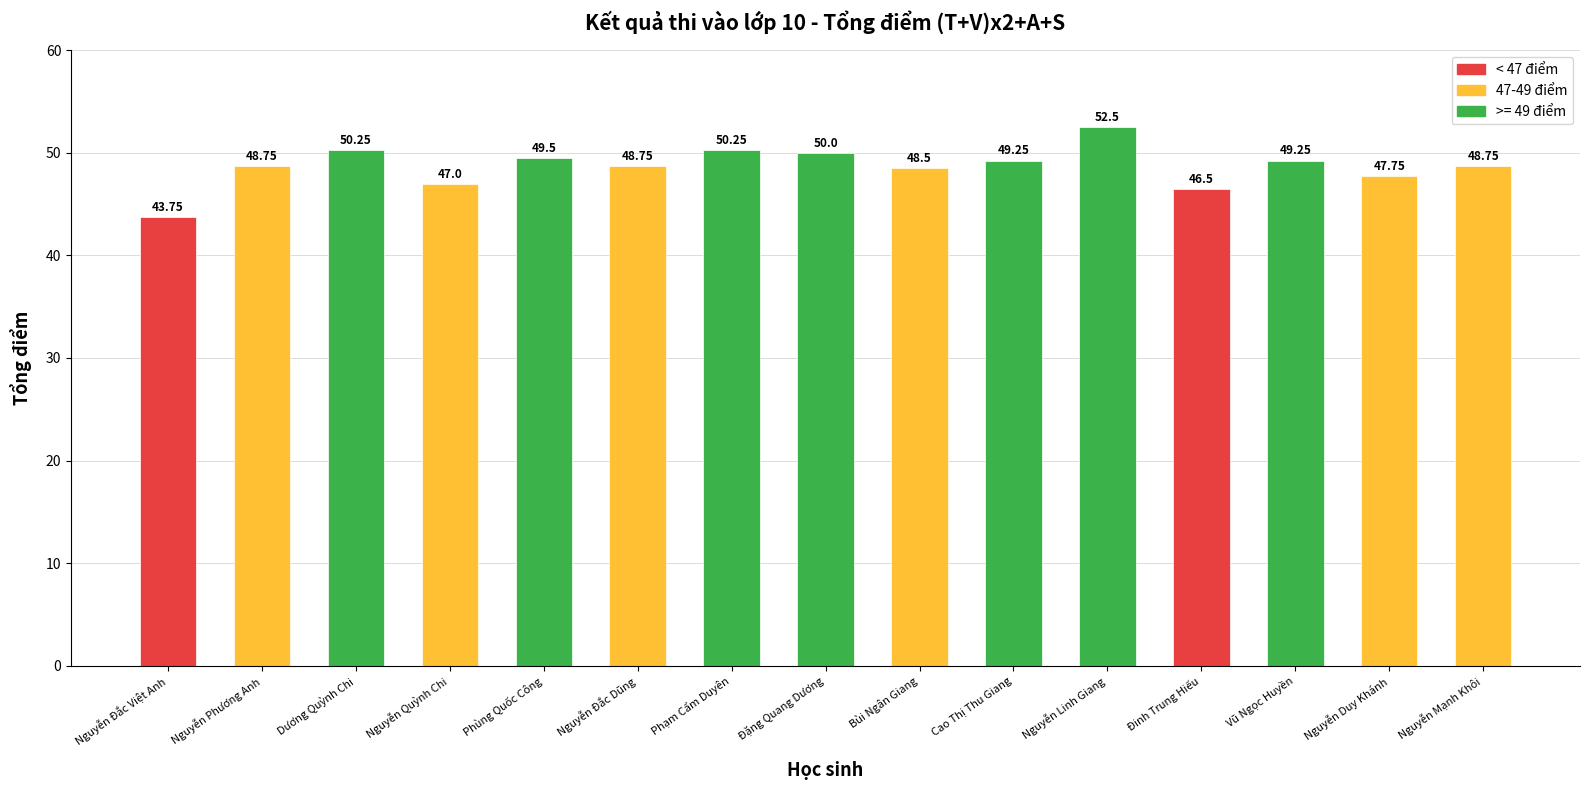

Where does the data first go above 48?

Nguyễn Phương Anh